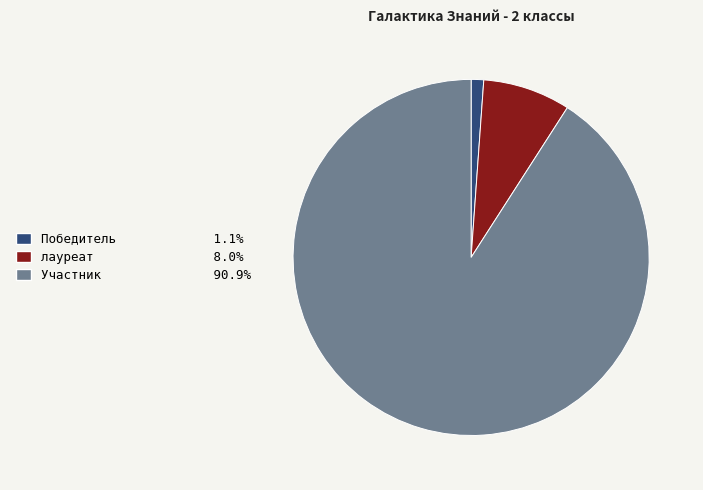

Is it true that Участник is 91% of the pie?

True